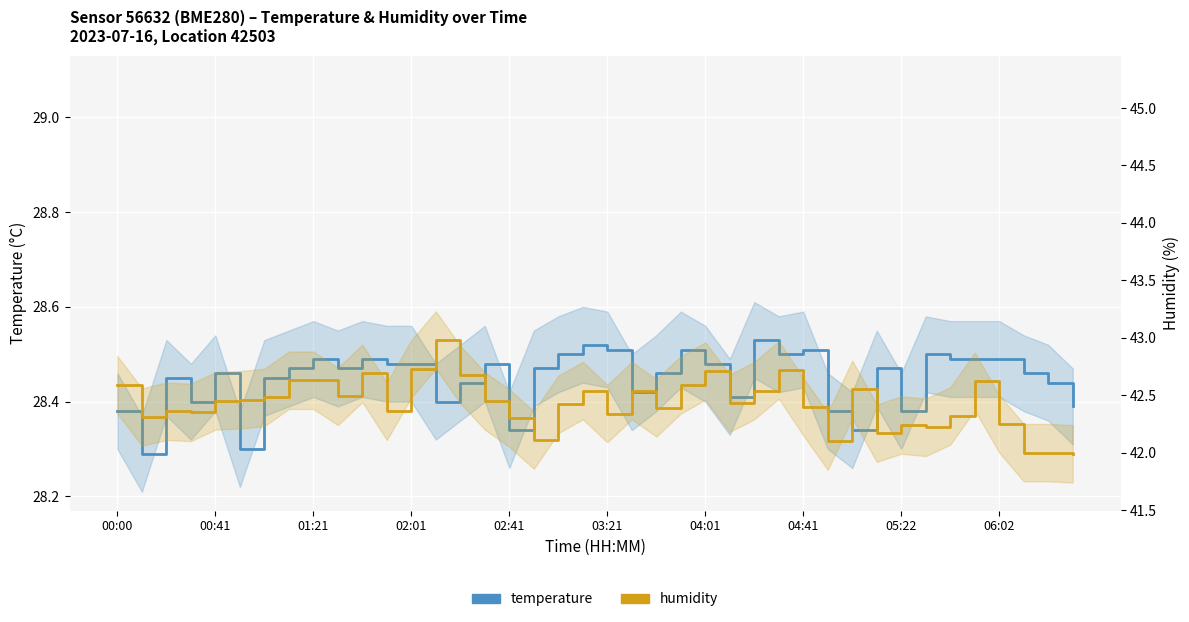

Between 34 and 37, which series saw the biggest shift?

humidity